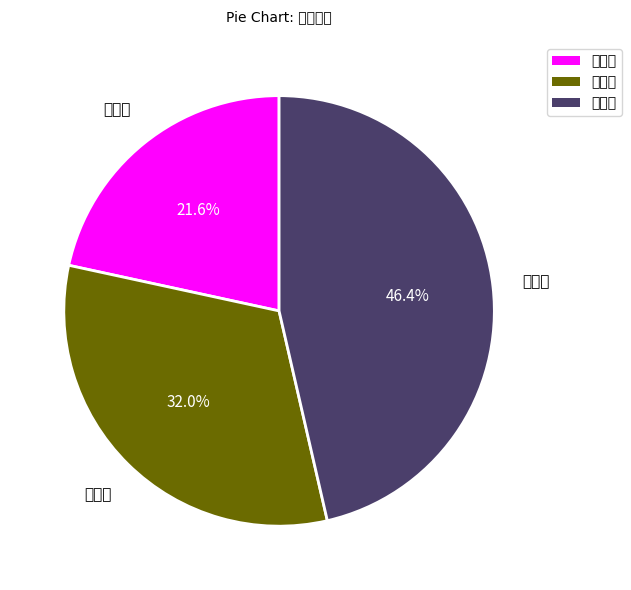

Is there any slice that represents more than half of the pie?

No